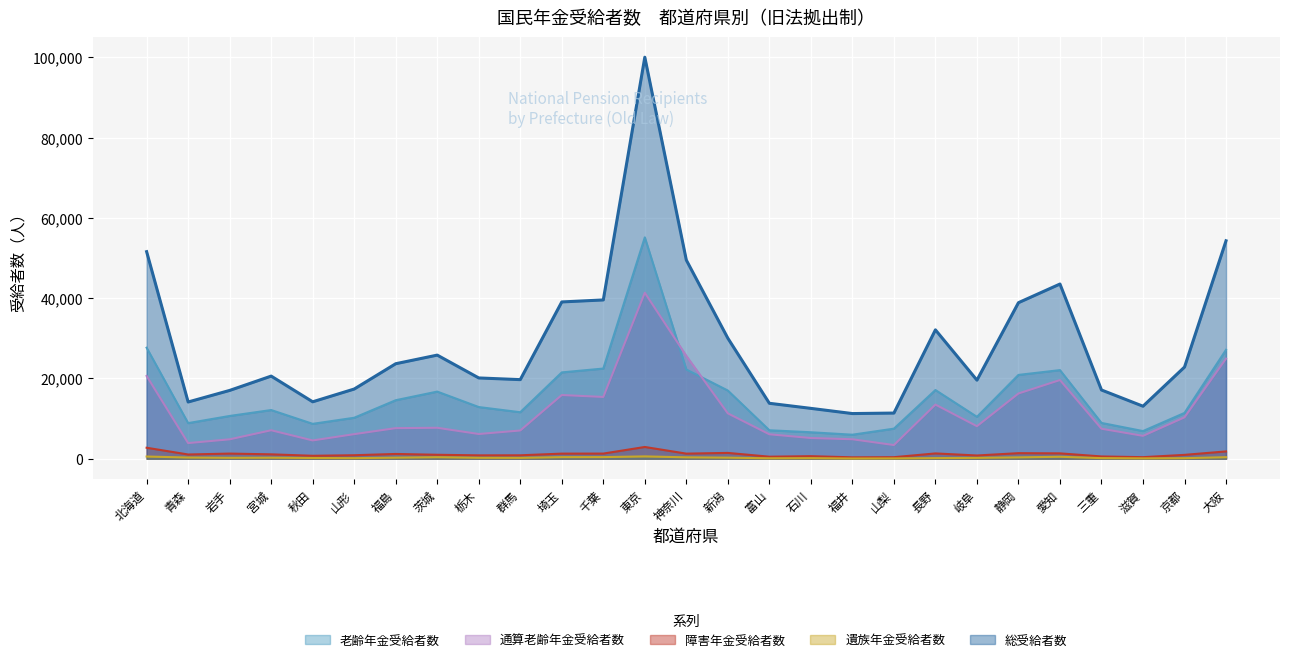

How many values in the 老齢年金受給者数 series are below 12133?

13